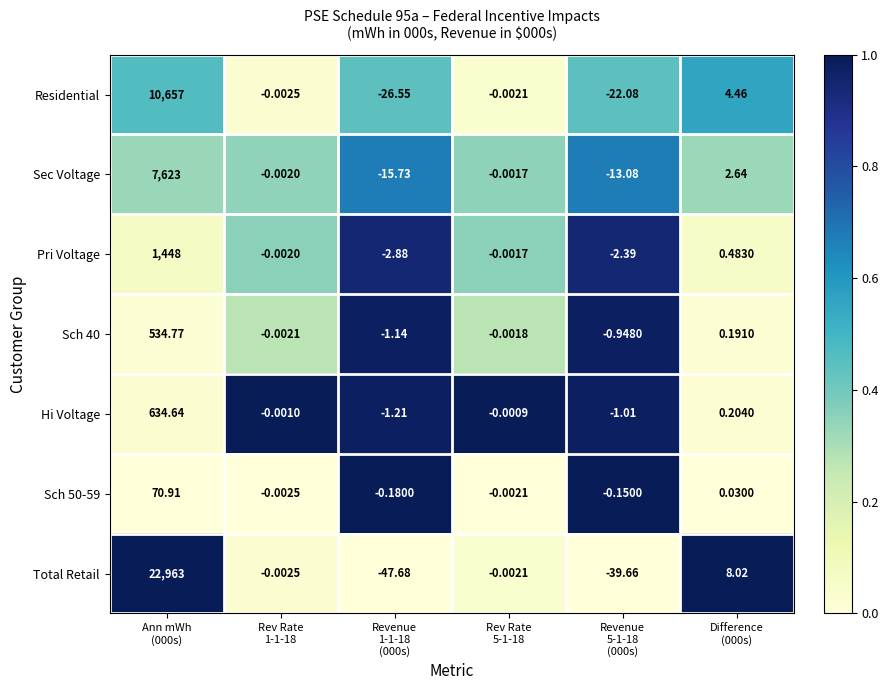

Which series has the largest total across all categories?

Total Retail